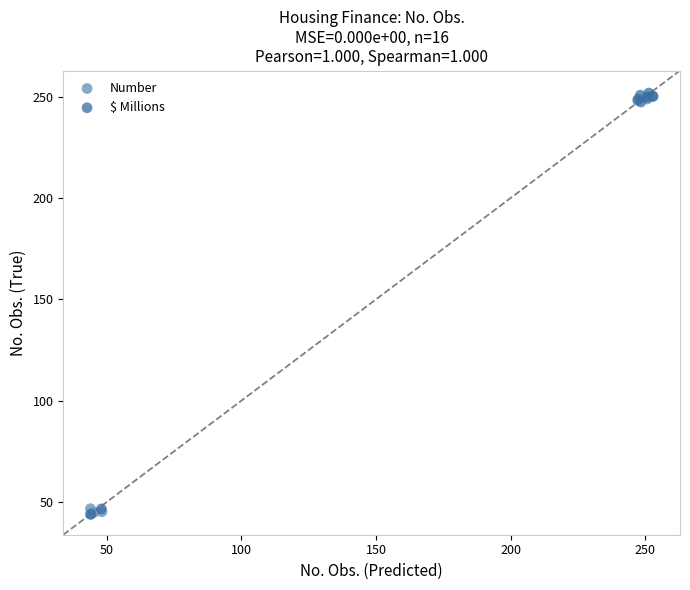

What are all the series names shown in the legend?

Number, $ Millions